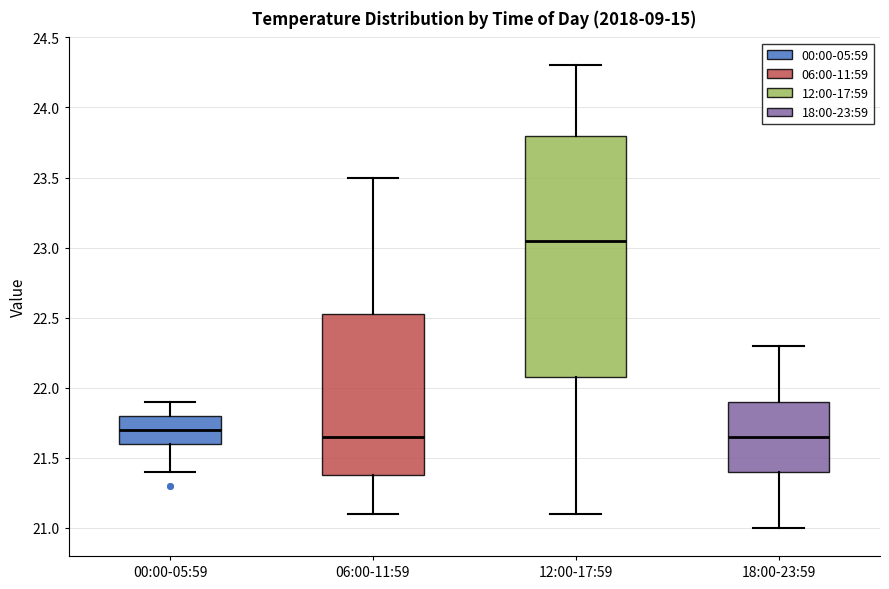

Which box's median line is the highest?

12:00-17:59